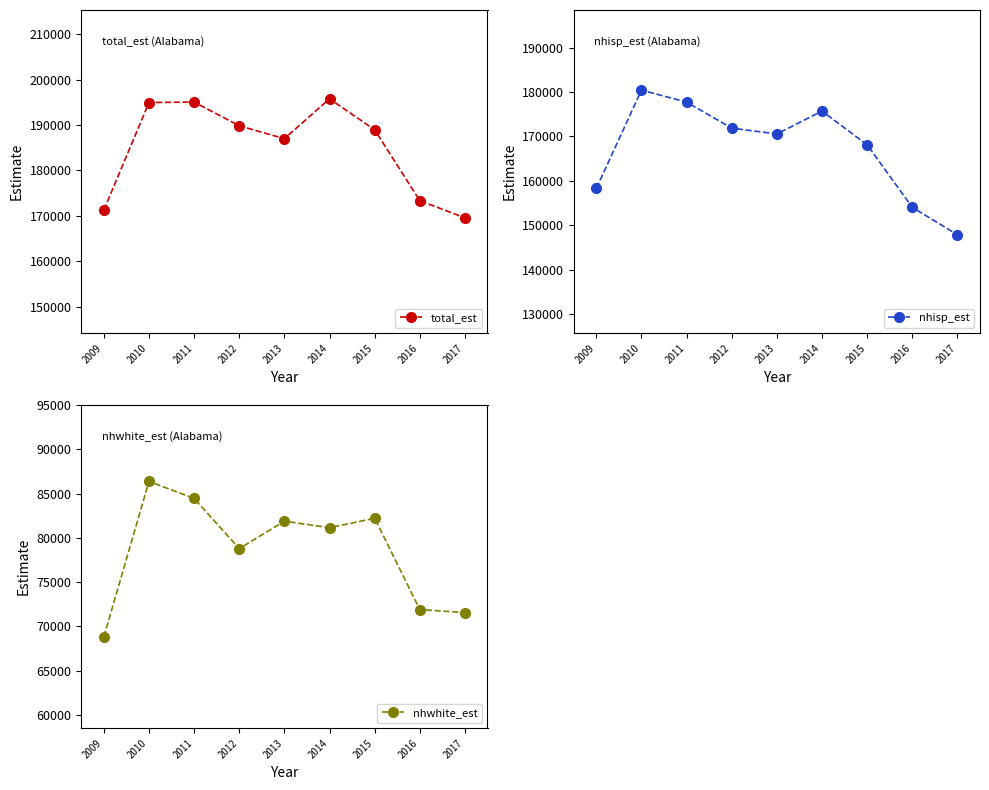

True or false: nhwhite_est has more than 1 interior local peaks.

True